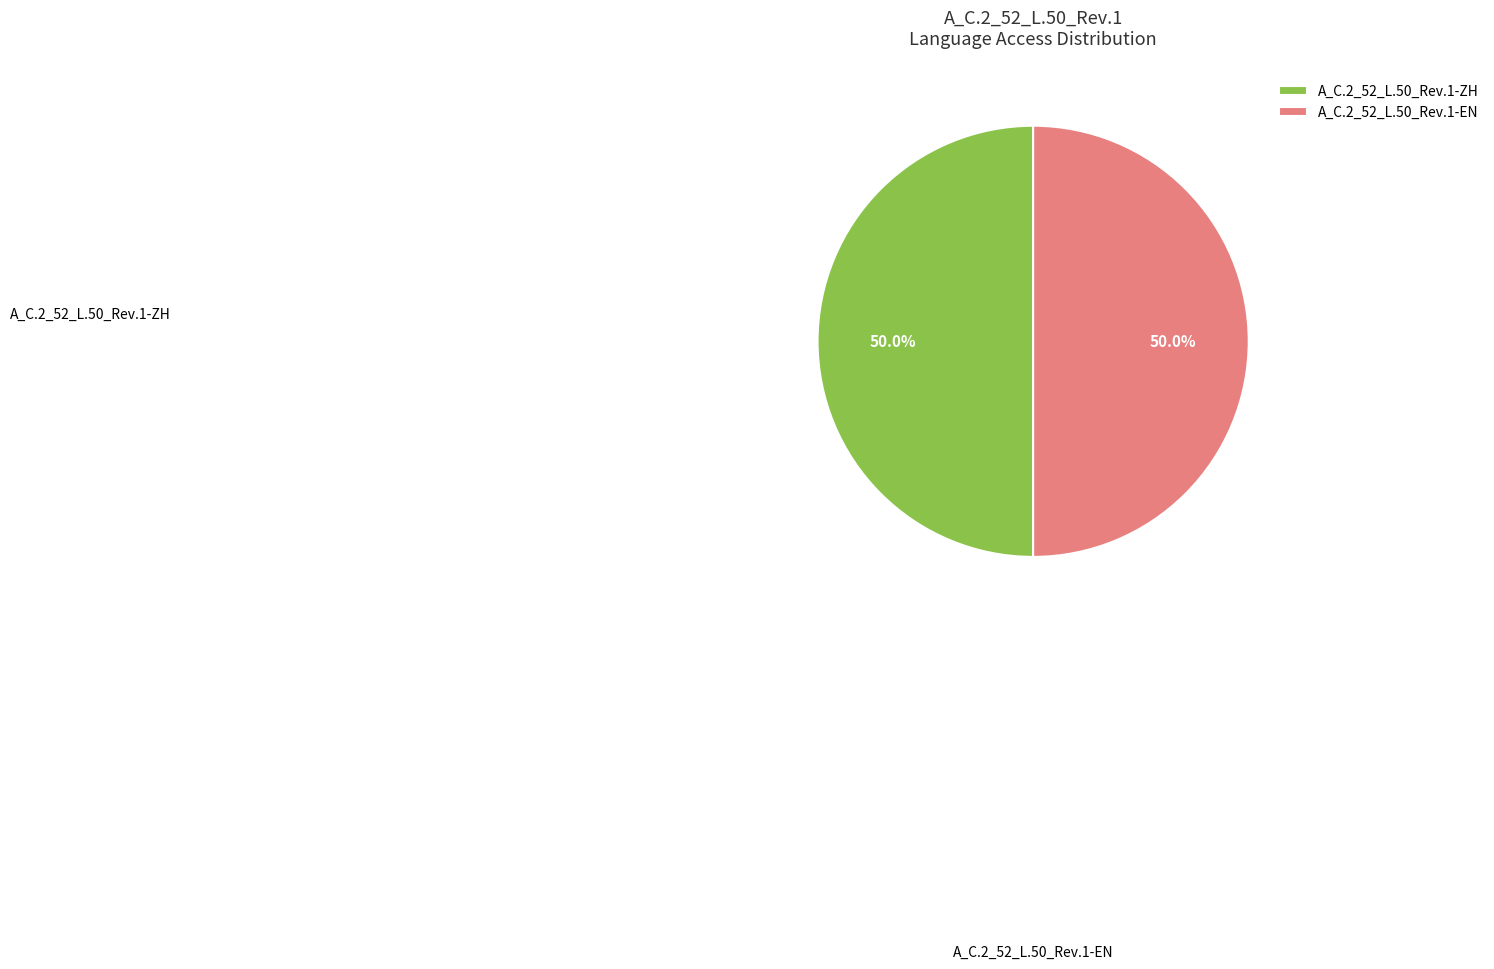

What is the ratio of the value at A_C.2_52_L.50_Rev.1-ZH to the value at A_C.2_52_L.50_Rev.1-EN?

1.0